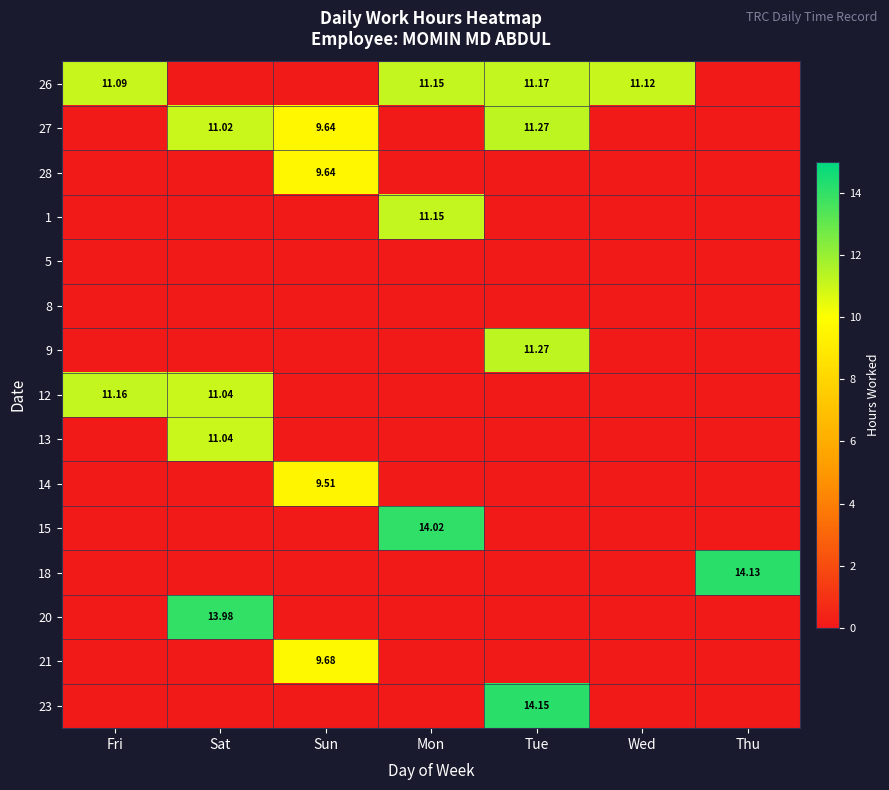

What is the total value across all series at Tue?

47.9